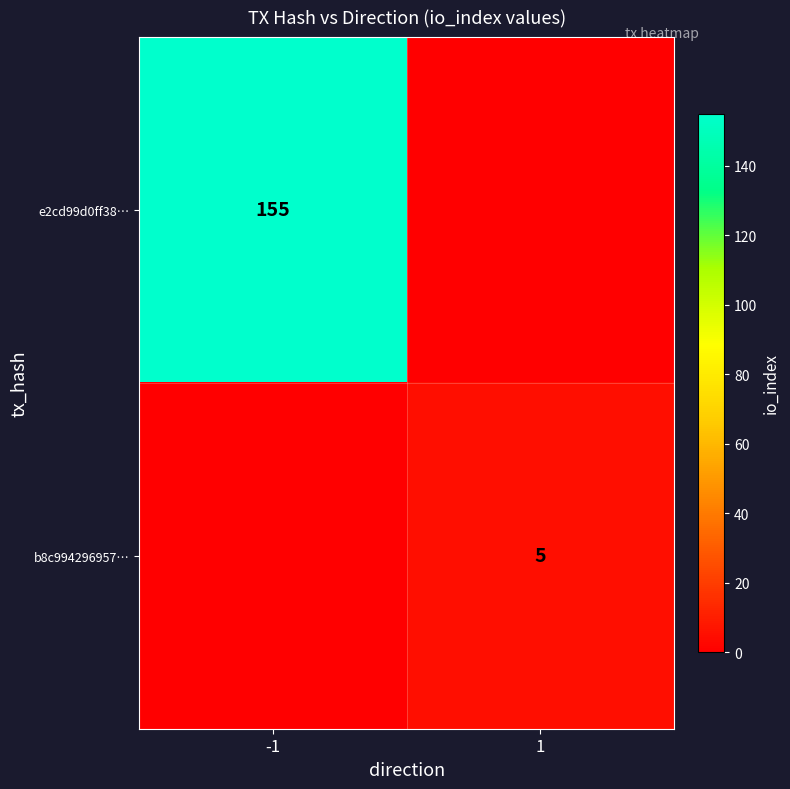

True or false: b8c994296957… has a value of 5 at 1.

True